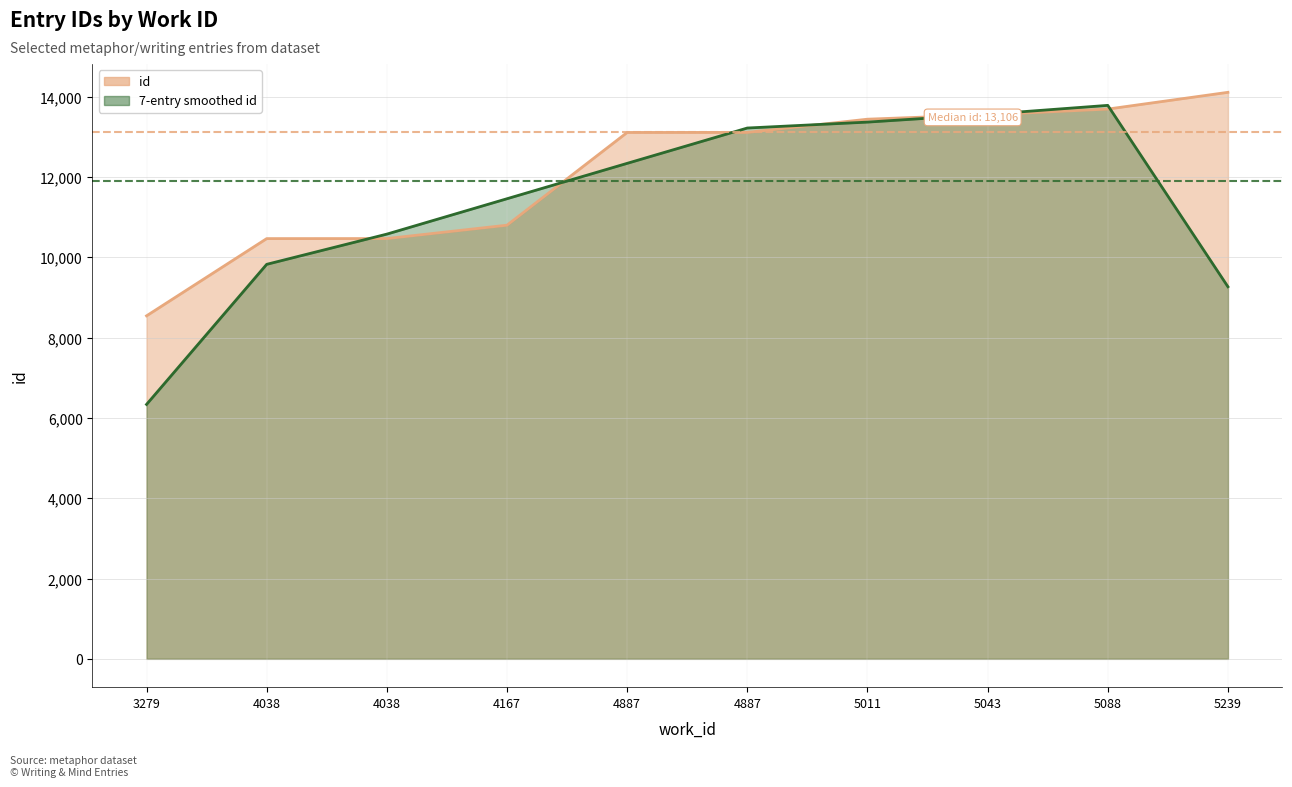

What is the greatest value displayed?

14105